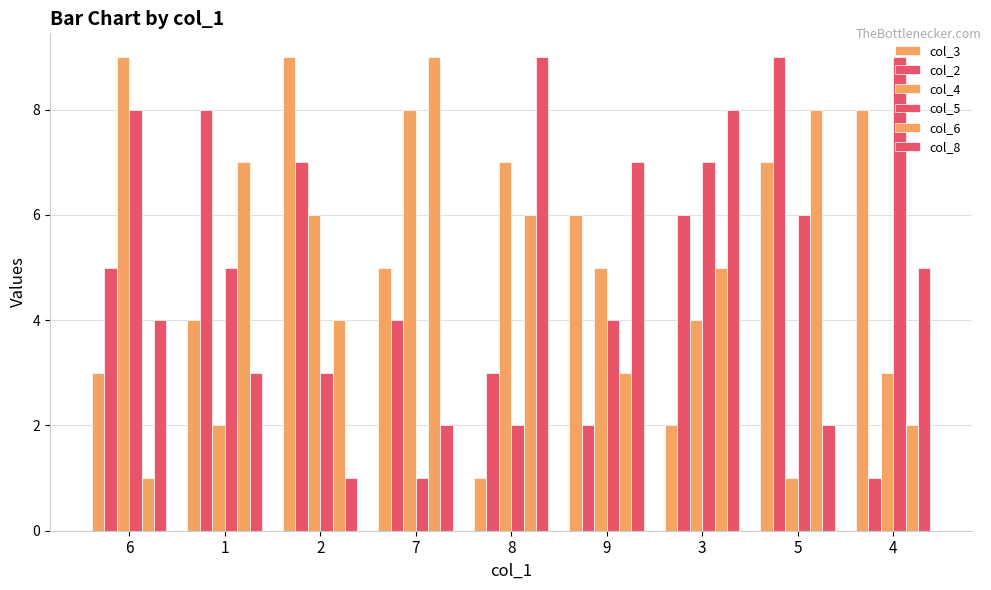

How many data points in col_5 are less than 5?

4